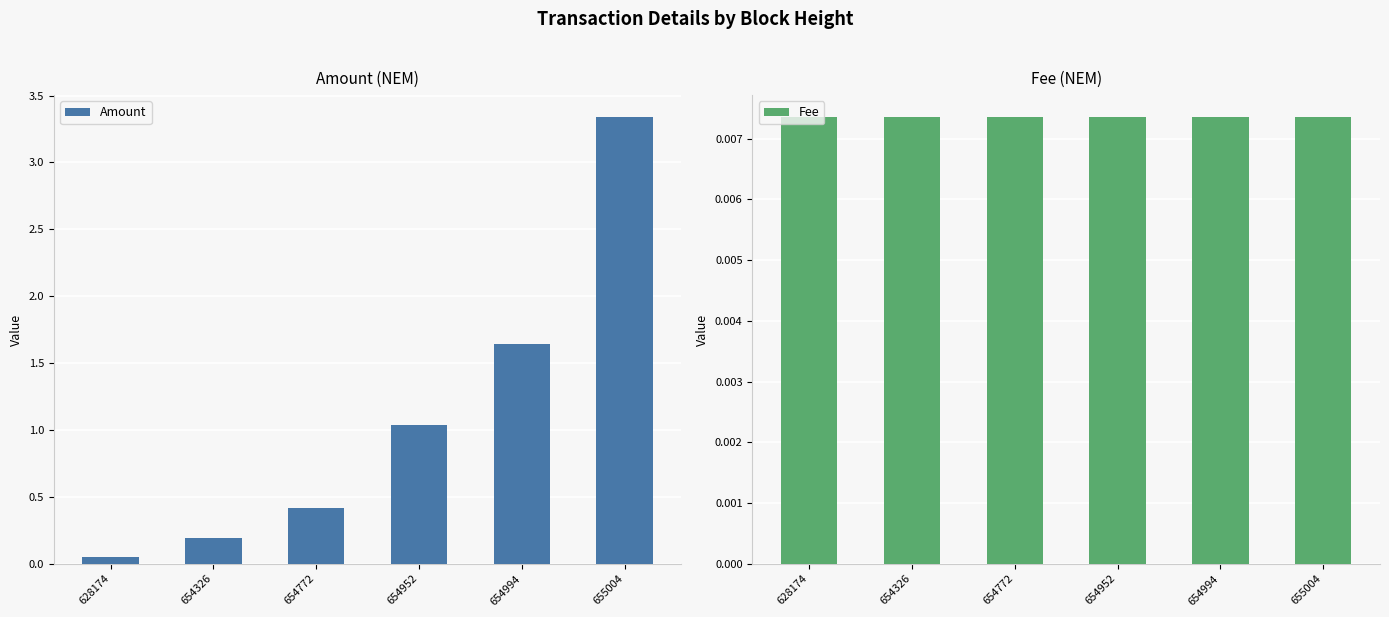

Between 628174 and 655004, which is larger?

655004